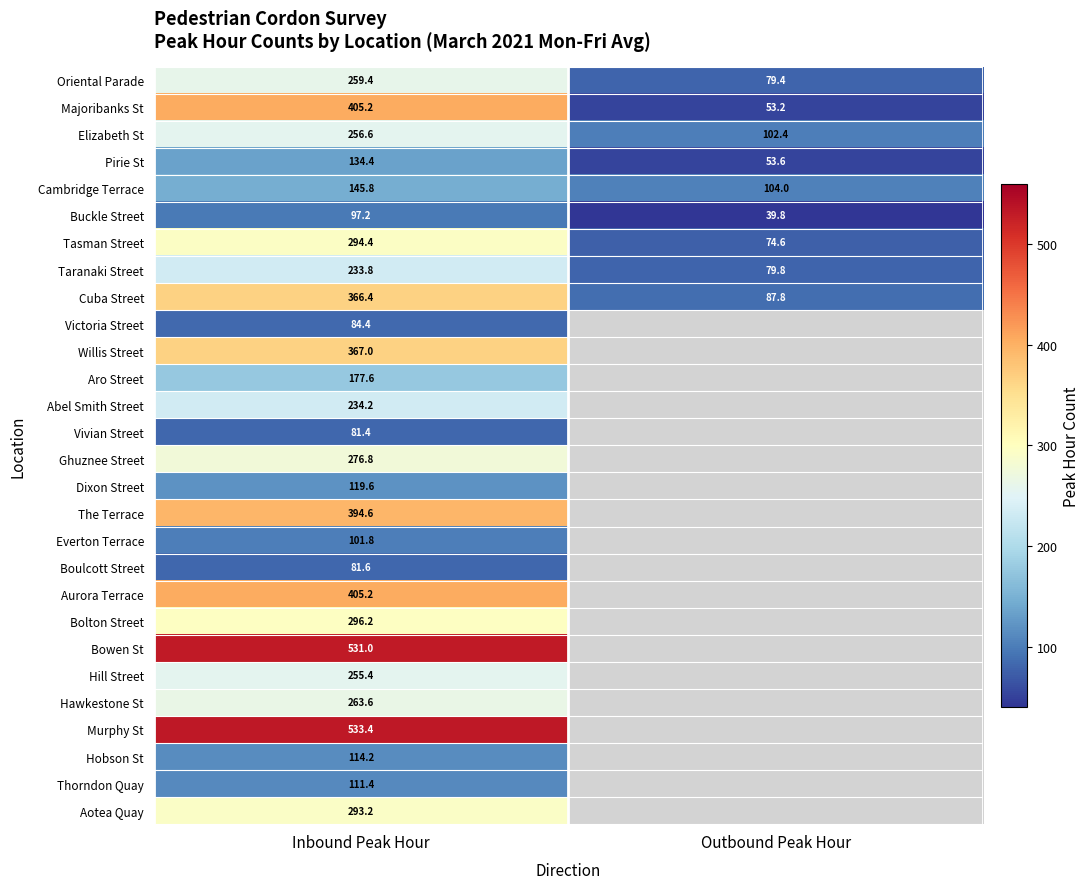

What is the average value of the Buckle Street series?

68.5